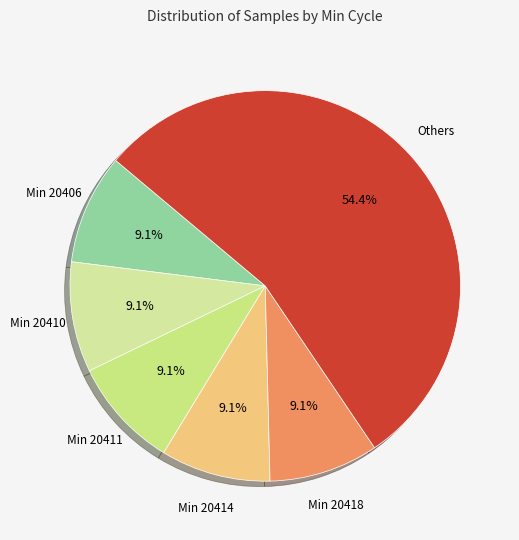

Count the number of slices in the pie.

6